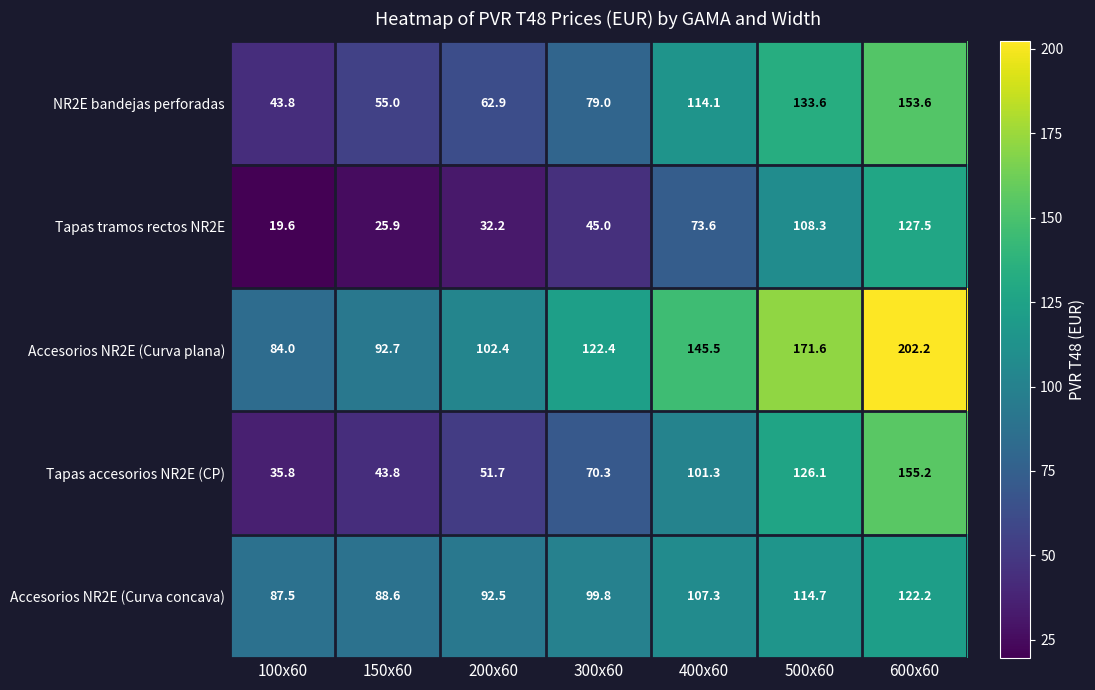

The value of Accesorios NR2E (Curva plana) at 600x60 is 202.2. True or false?

True